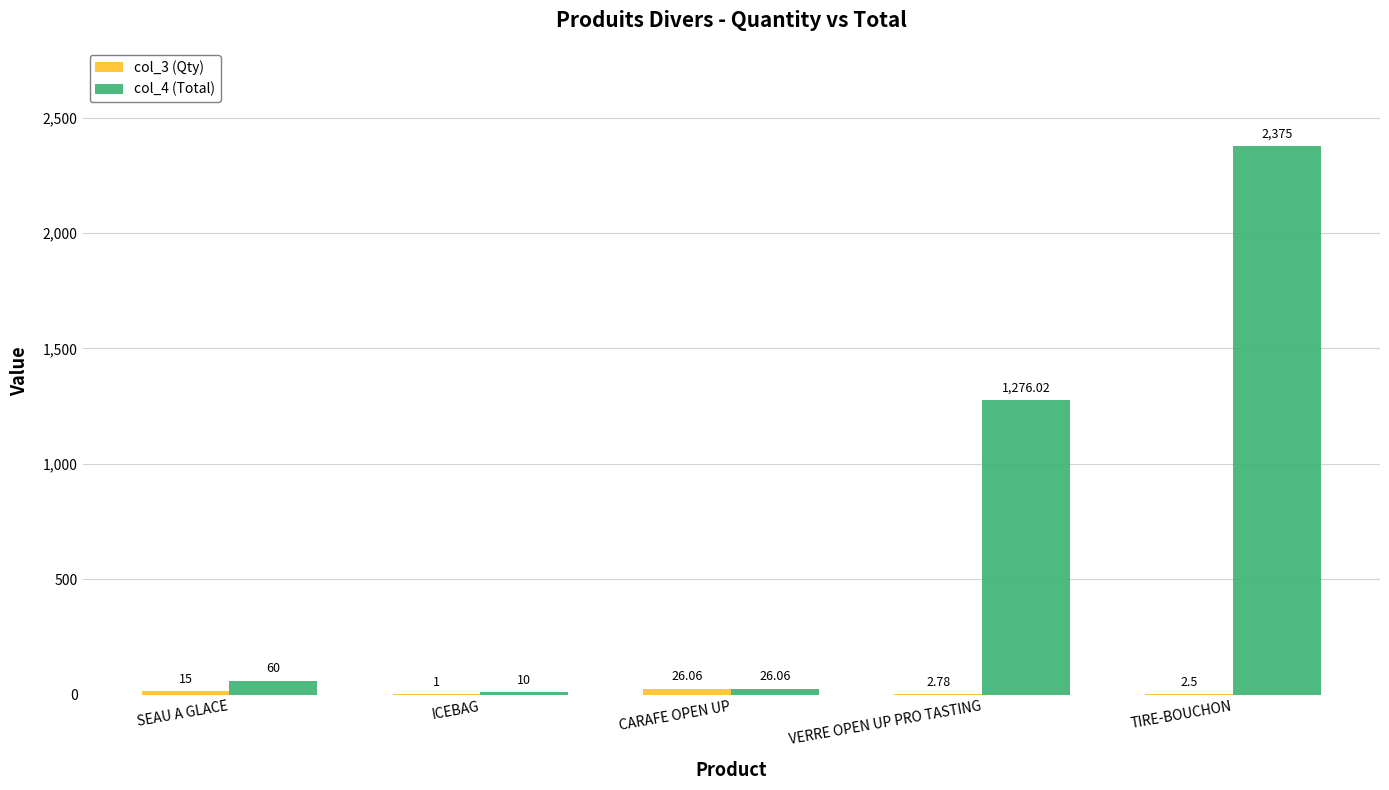

Are the bars grouped side by side (vs. stacked)?

Yes